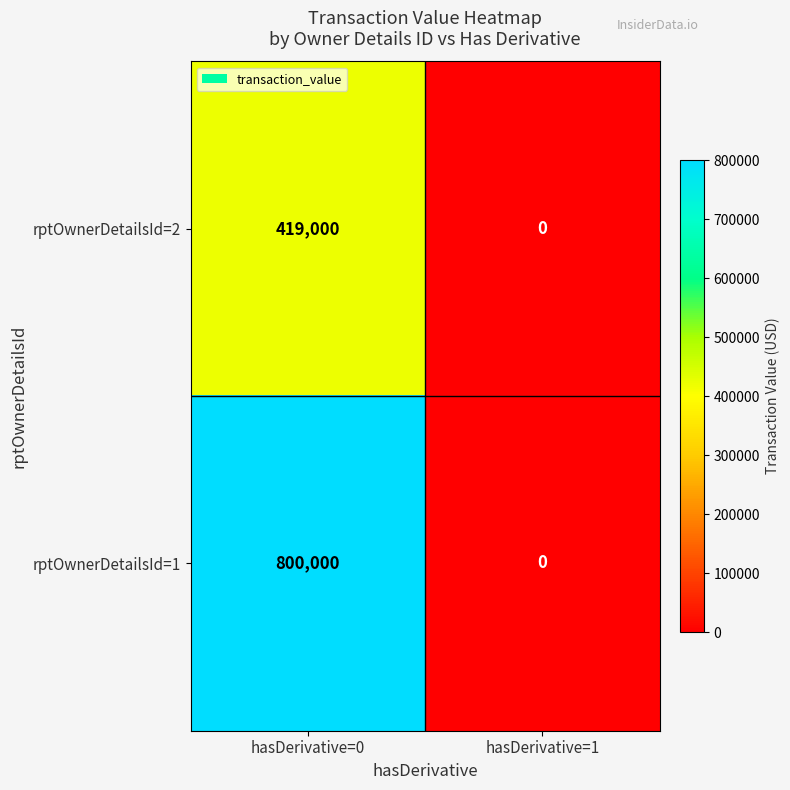

The rptOwnerDetailsId=1 series shows 0 at hasDerivative=1. True or false?

True